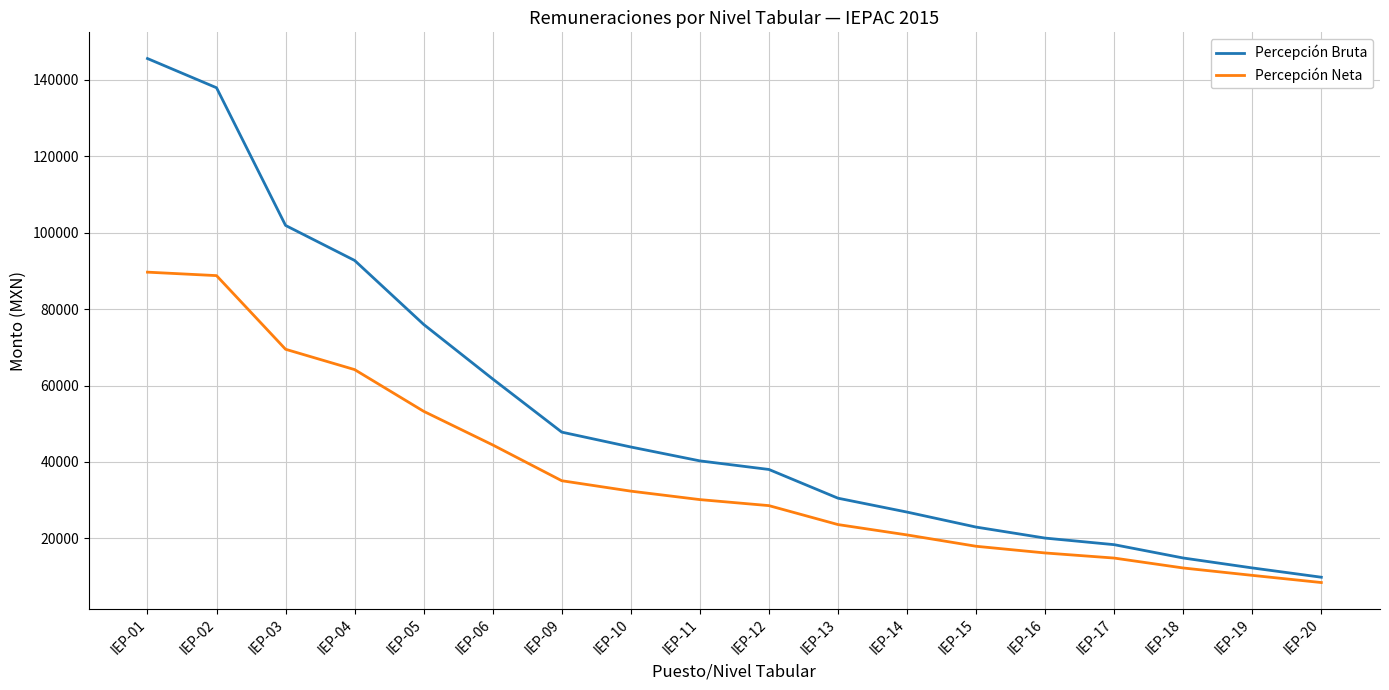

Rank the series by their average value, from highest to lowest.

Percepción Bruta, Percepción Neta